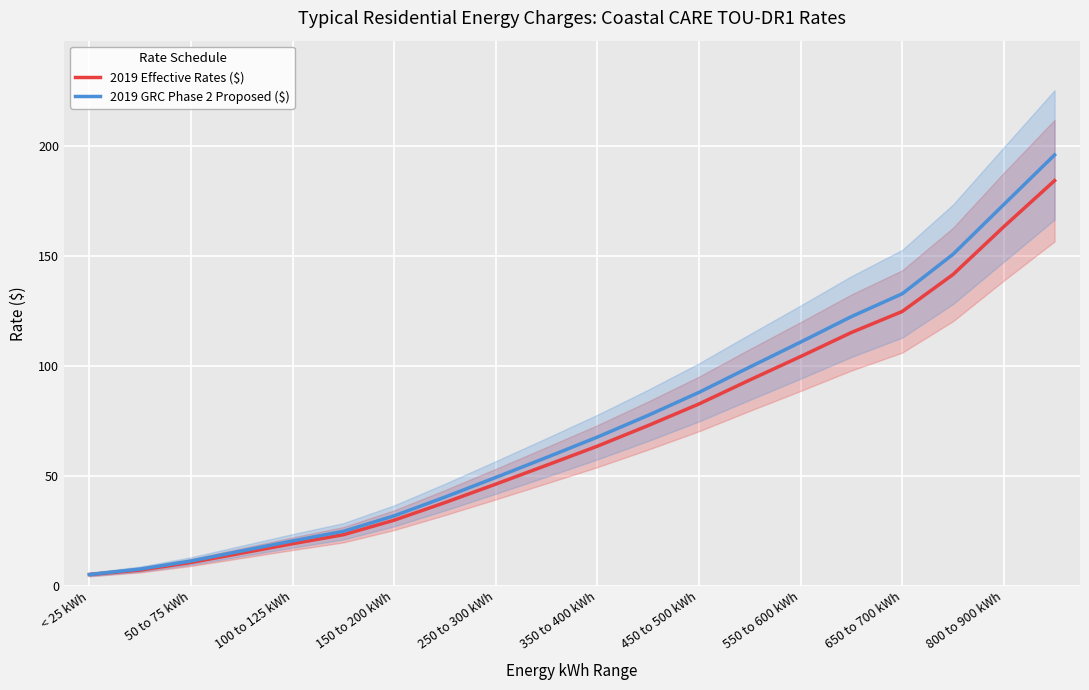

True or false: 2019 GRC Phase 2 Proposed ($) and 2019 Effective Rates ($) intersect in this chart.

False